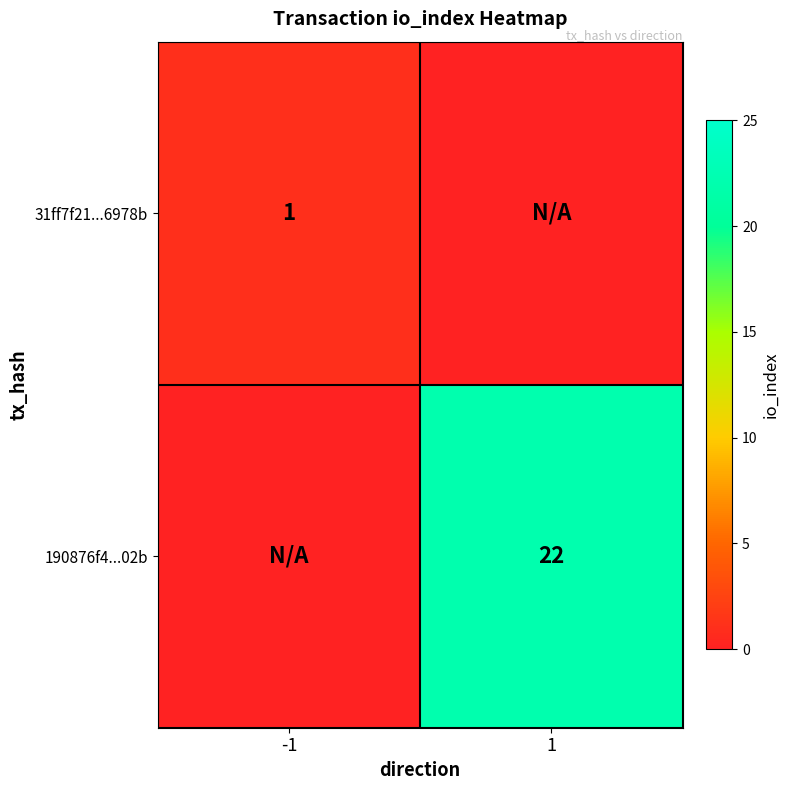

Is it true that 31ff7f21...6978b equals 0 at -1?

False